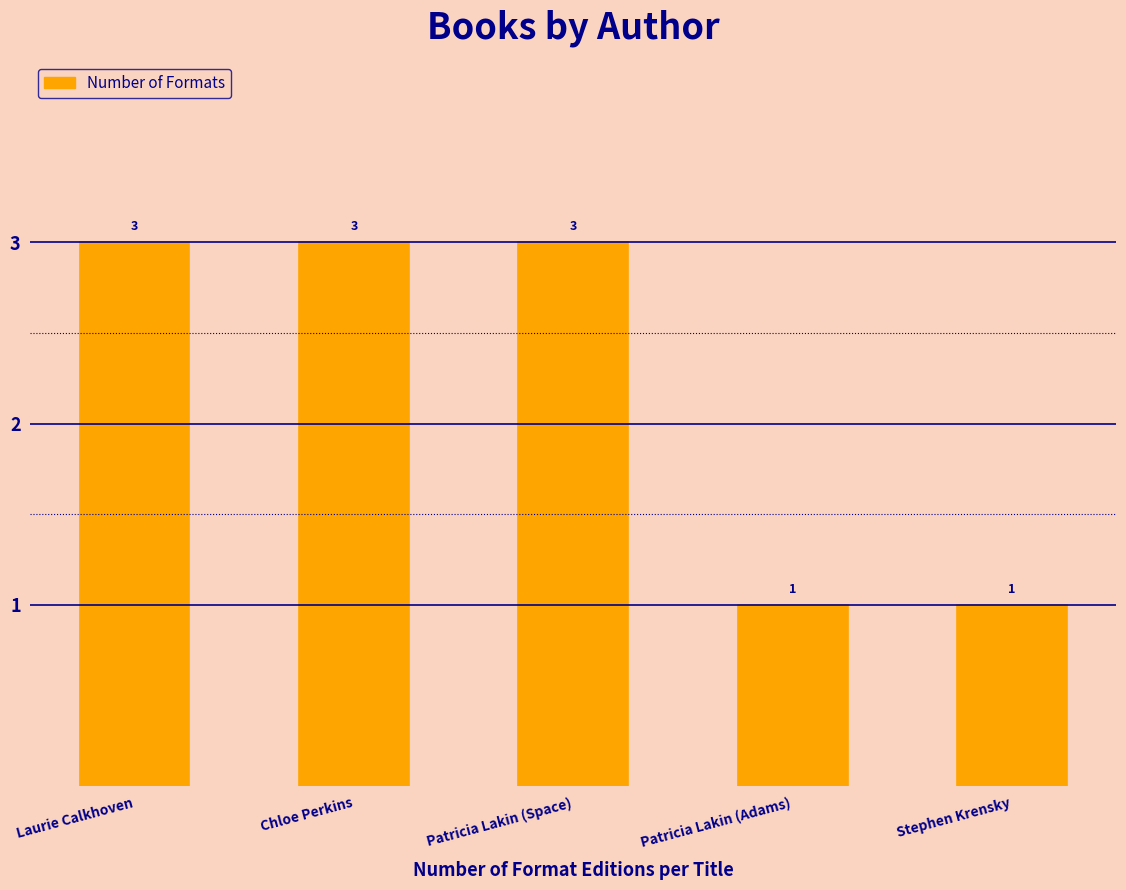

Reading right to left, transcribe all the data shown in this chart.

1	1	3	3	3